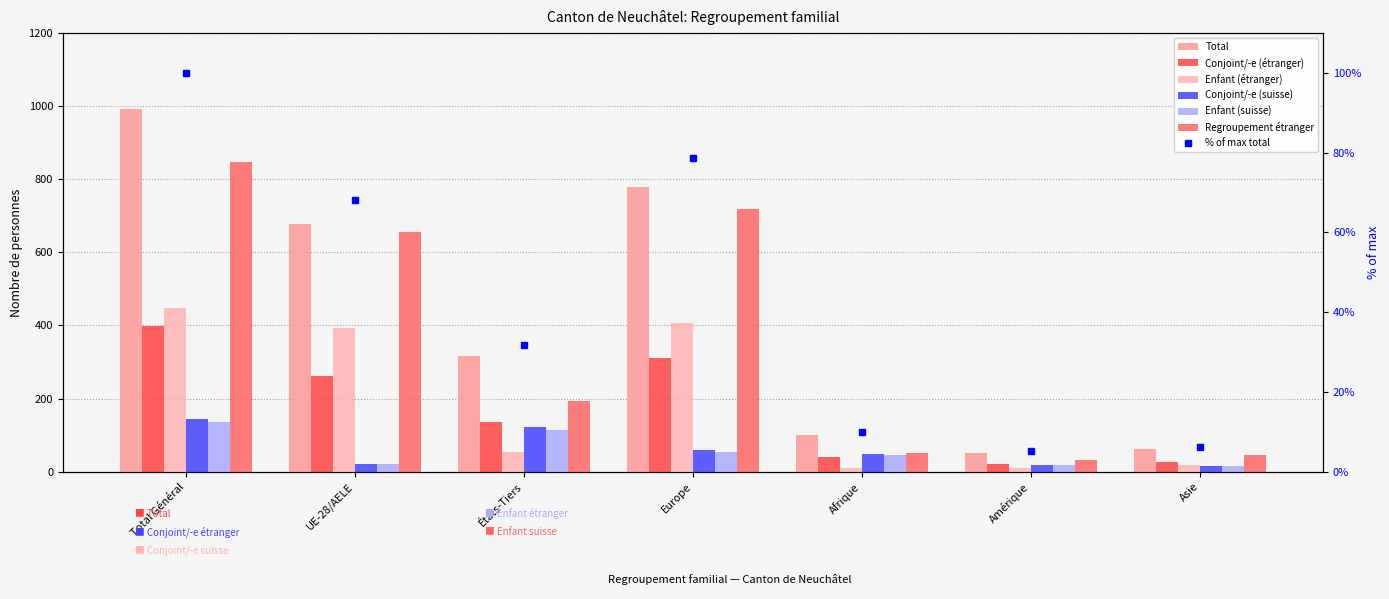

What is the value of the Enfant (suisse) bar at the 5th from the left?

46